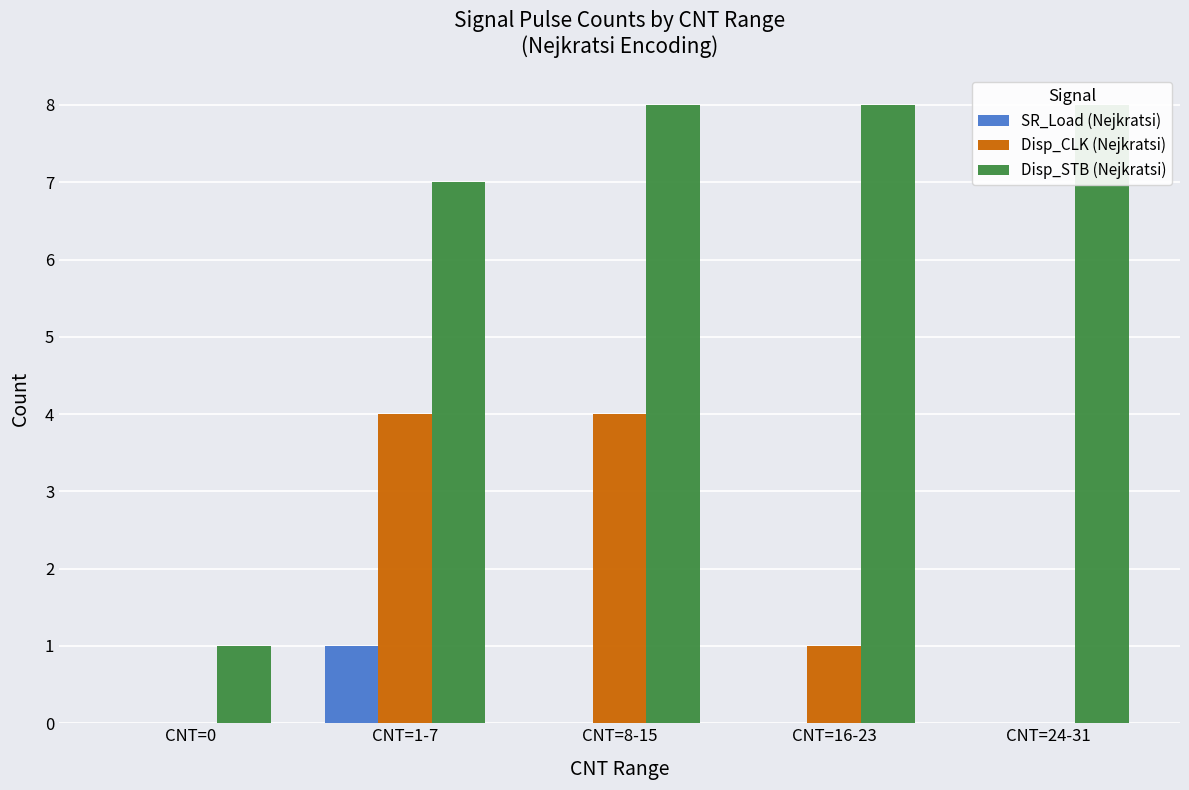

At which label is Disp_CLK (Nejkratsi) closest to 2?

CNT=16-23